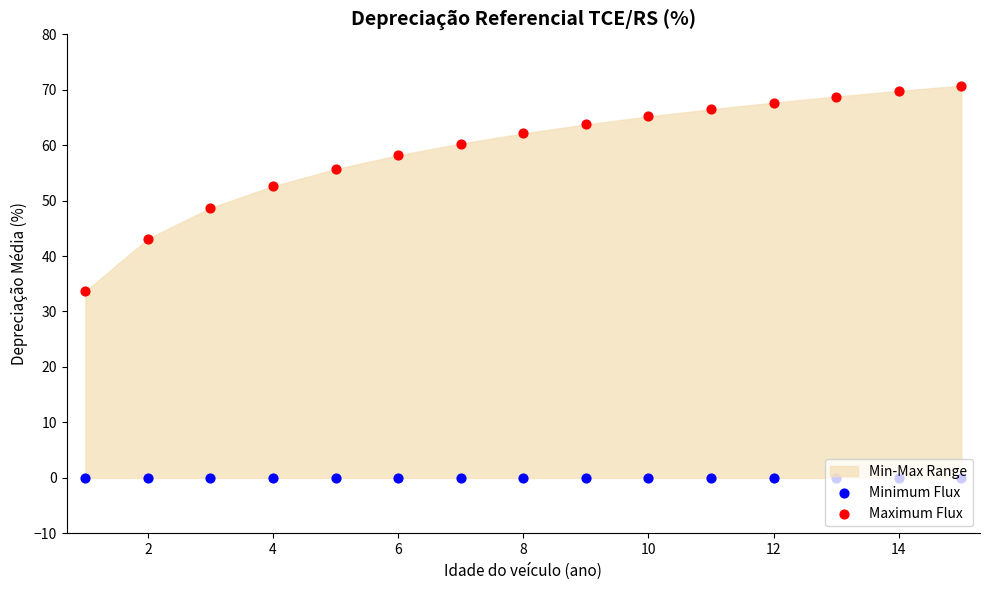

Which series has the largest Y range (max minus min)?

Maximum Flux